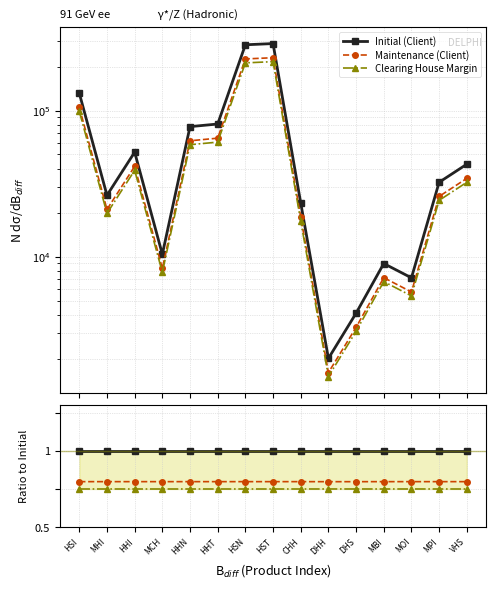

True or false: Initial (Client) and Clearing House Margin cross at least once.

False